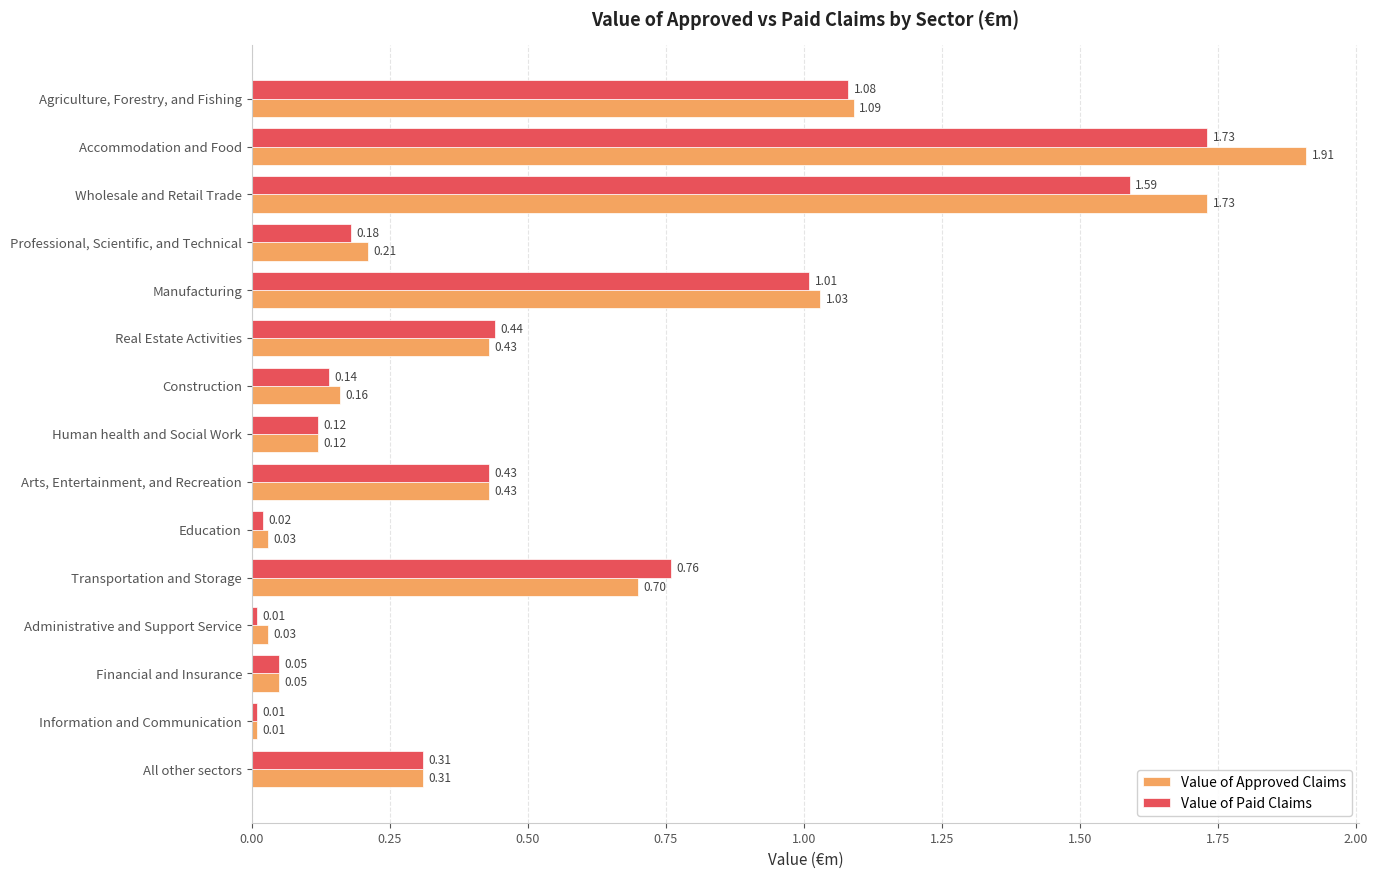

Which series changed the most between Agriculture, Forestry, and Fishing and Human health and Social Work?

Value of Approved Claims